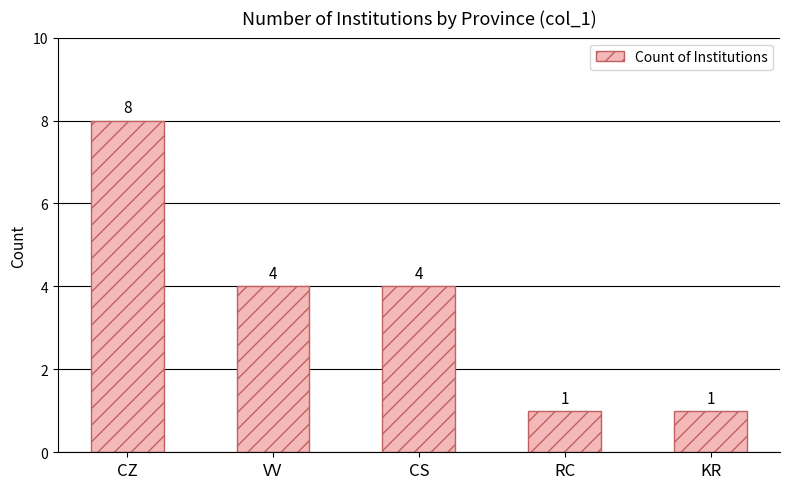

What is the difference between the second highest and minimum values?

3